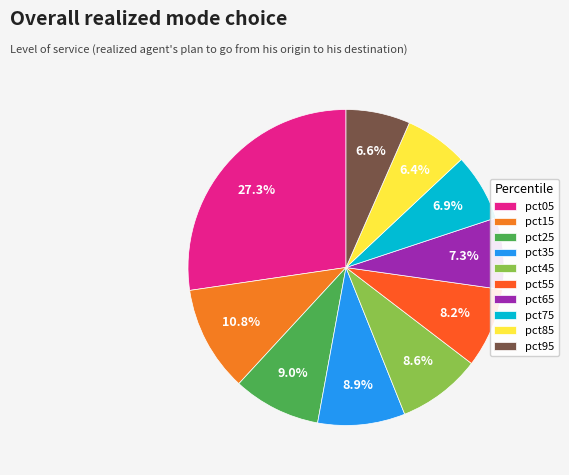

Does pct15 represent more than half of the total?

No